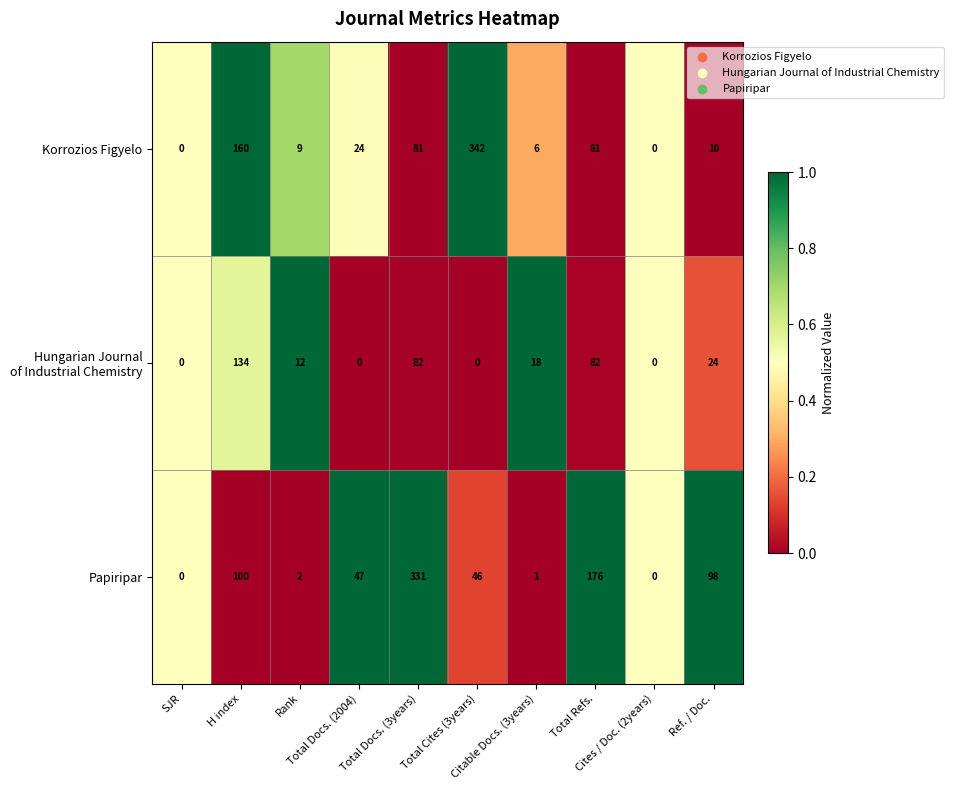

What is the difference between the second highest and minimum values in the Korrozios Figyelo series?

160